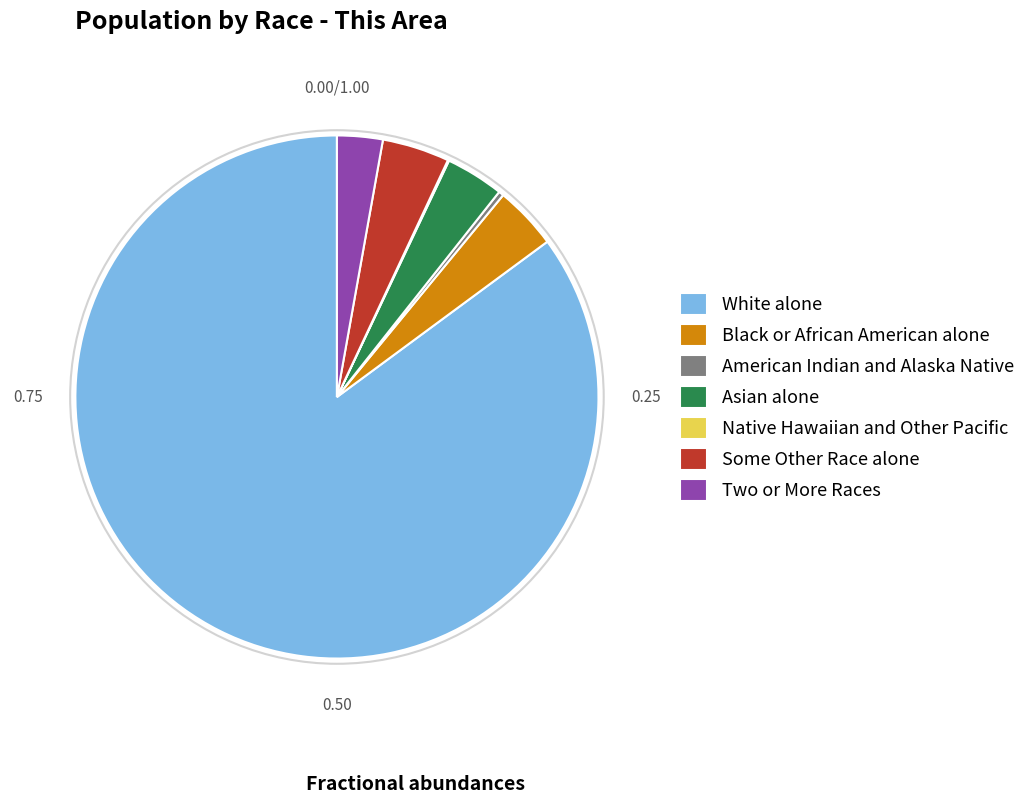

Which category has the biggest portion of the pie?

White alone